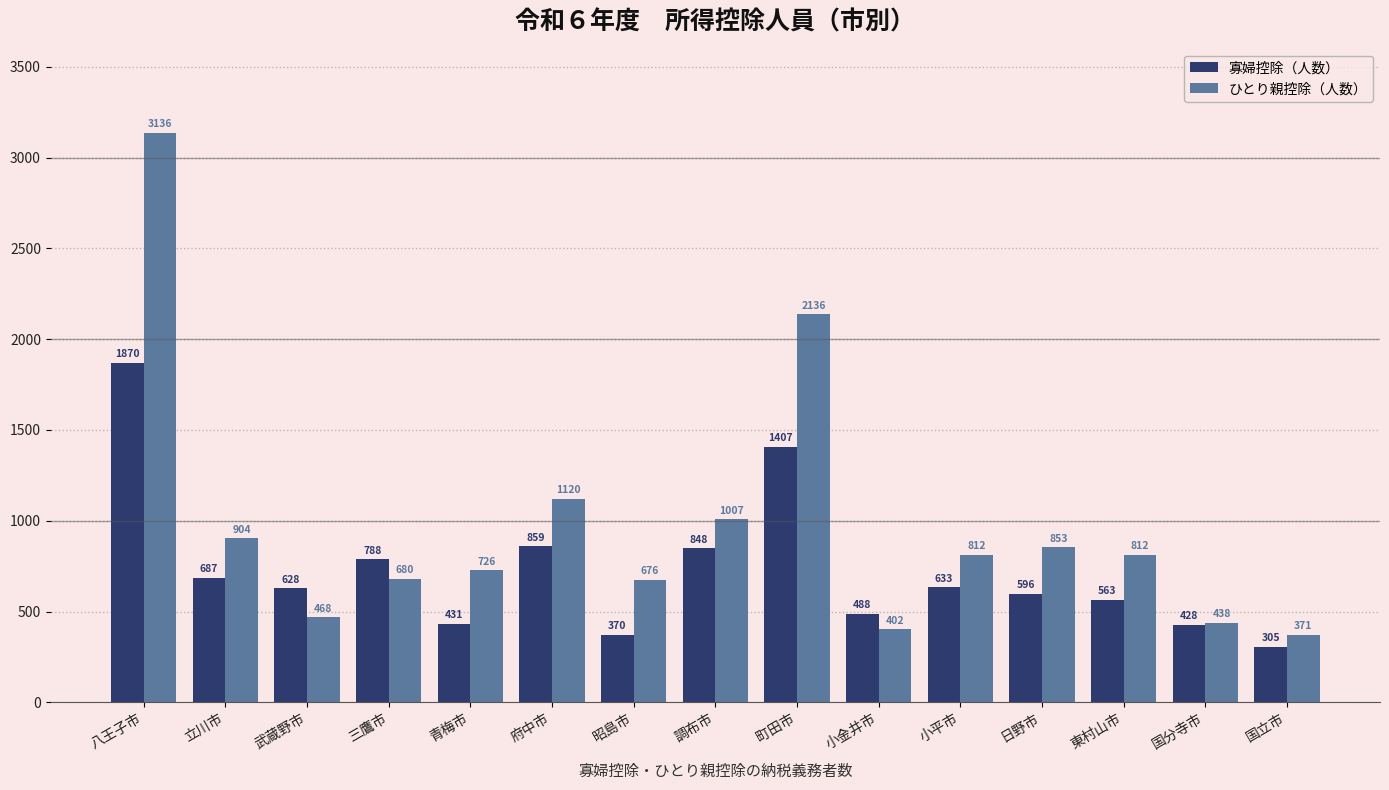

What is the sum of all 寡婦控除（人数） values?

10901